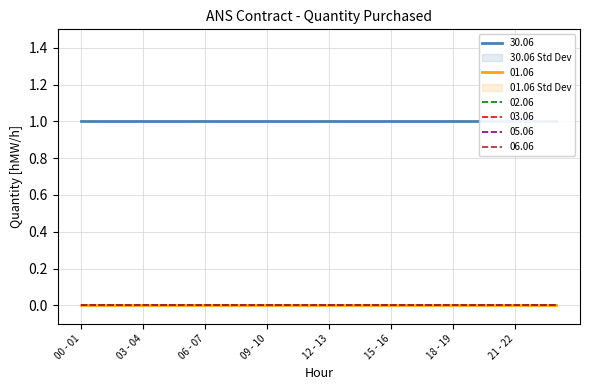

How many distinct data groups are displayed?

6